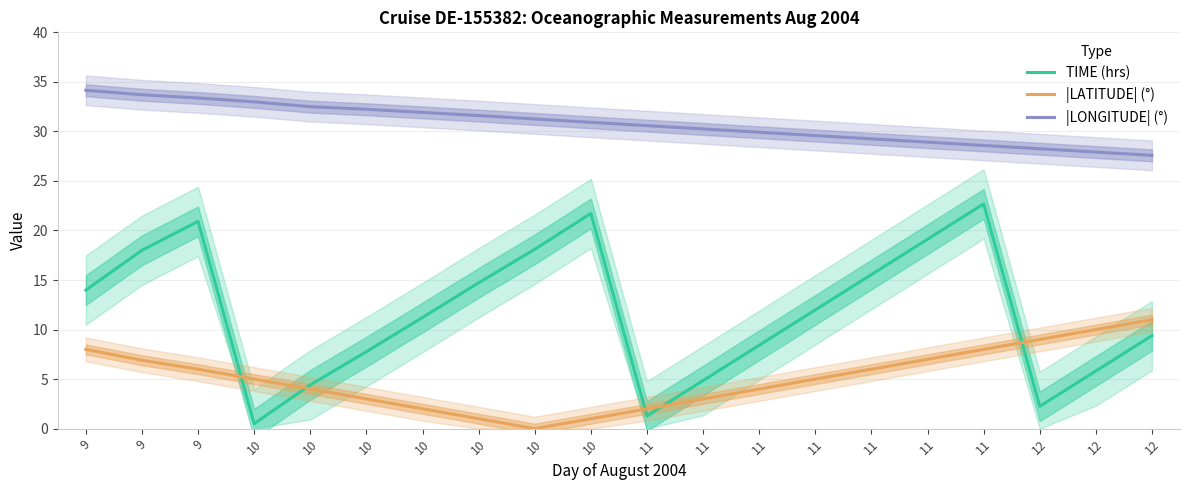

At which label does TIME (hrs) reach its minimum?

10